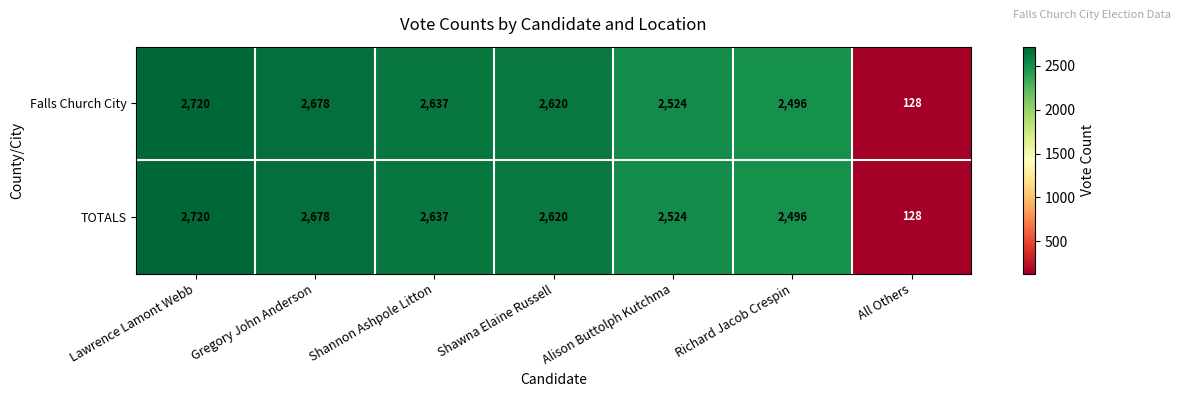

The value of TOTALS at All Others is 78. True or false?

False